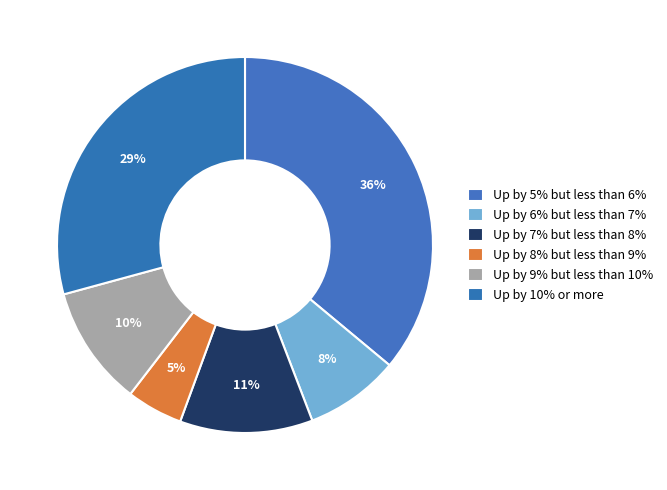

Count the number of slices in the pie.

6